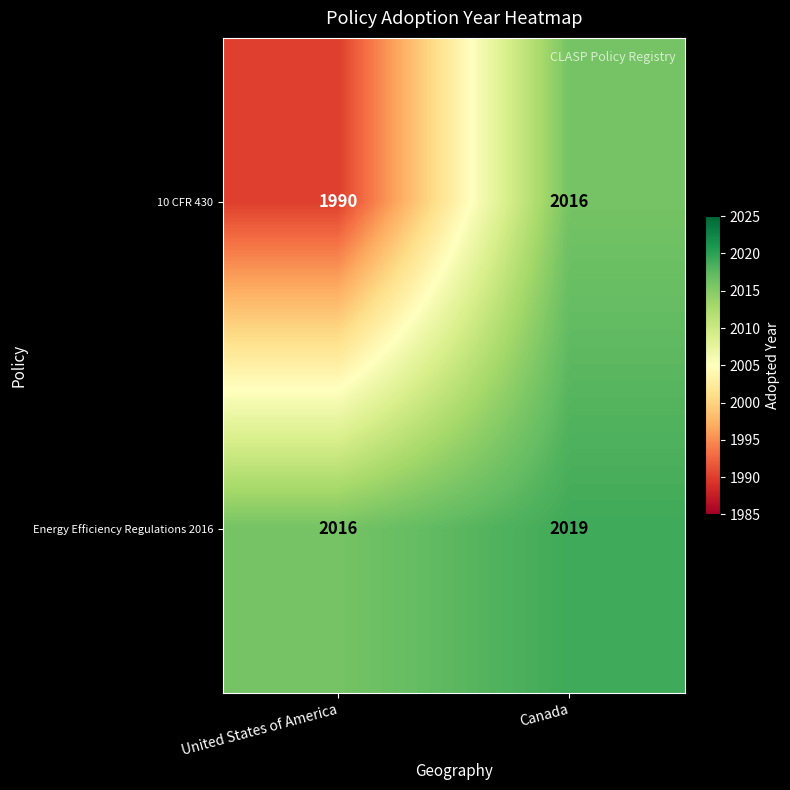

What is the average value of the 10 CFR 430 series?

2003